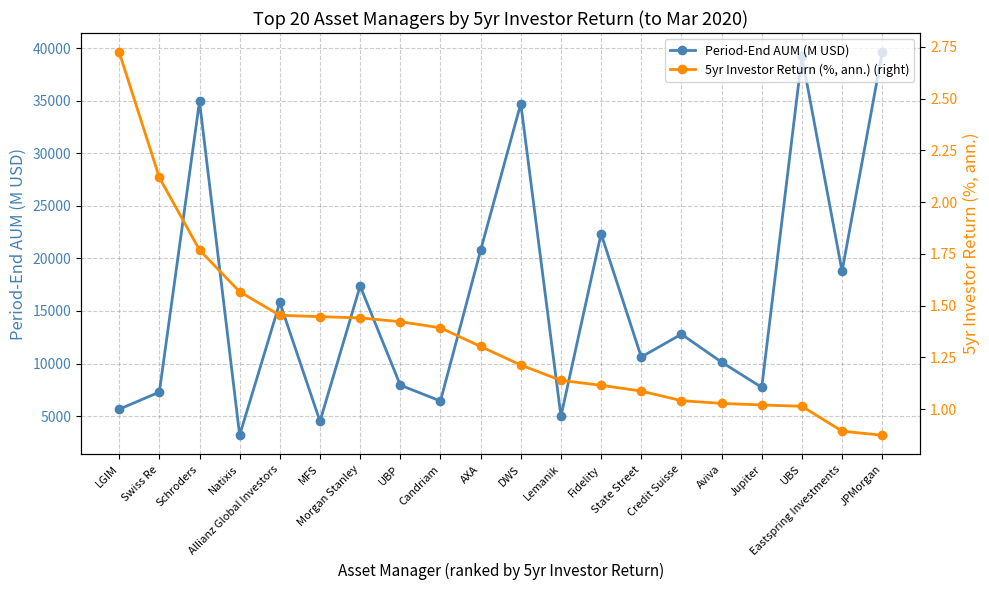

True or false: 5yr Investor Return (%, ann.) (right) and Period-End AUM (M USD) intersect in this chart.

False